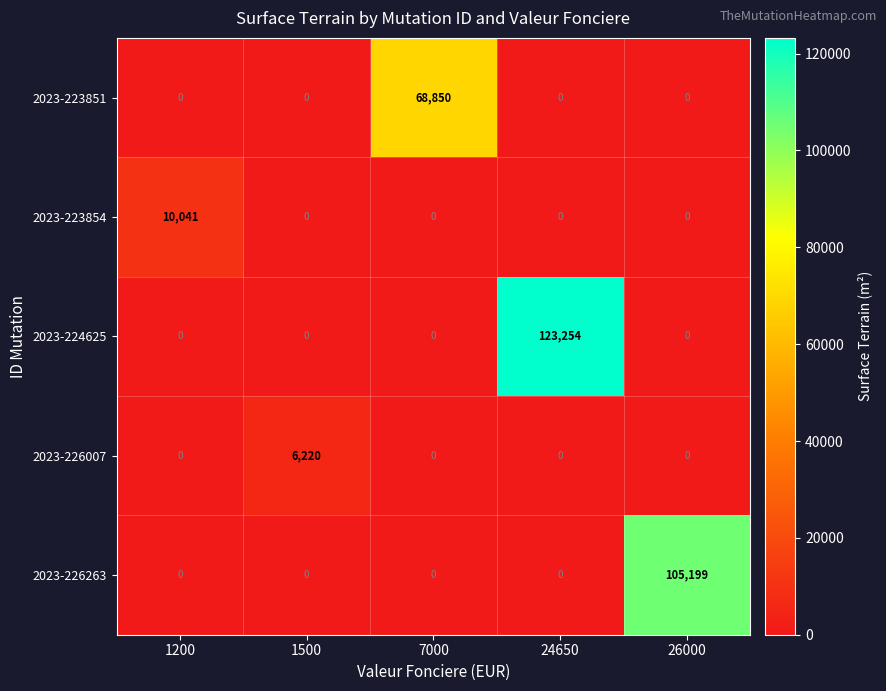

True or false: 2023-226007 has a value of 0 at 1200.

True